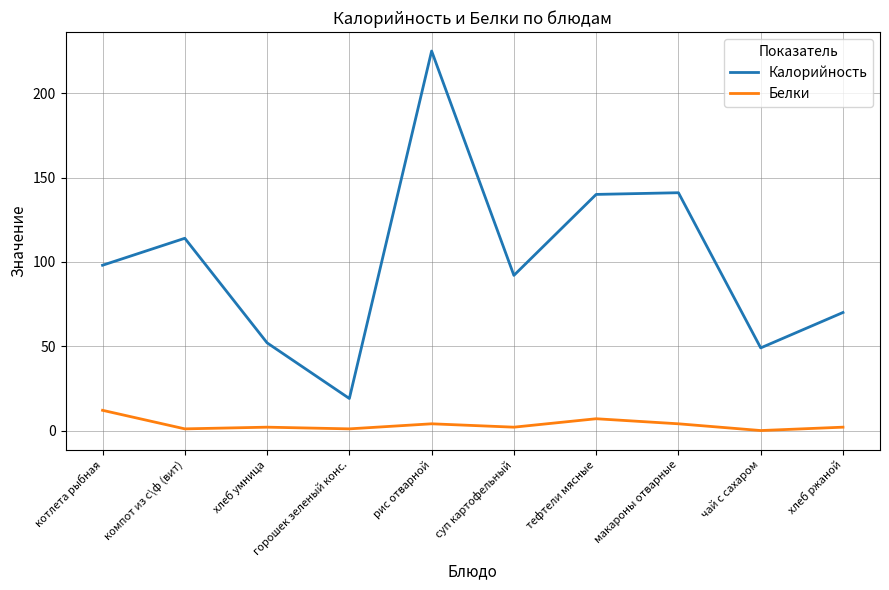

Rank the series by their maximum value, from lowest to highest.

Белки, Калорийность